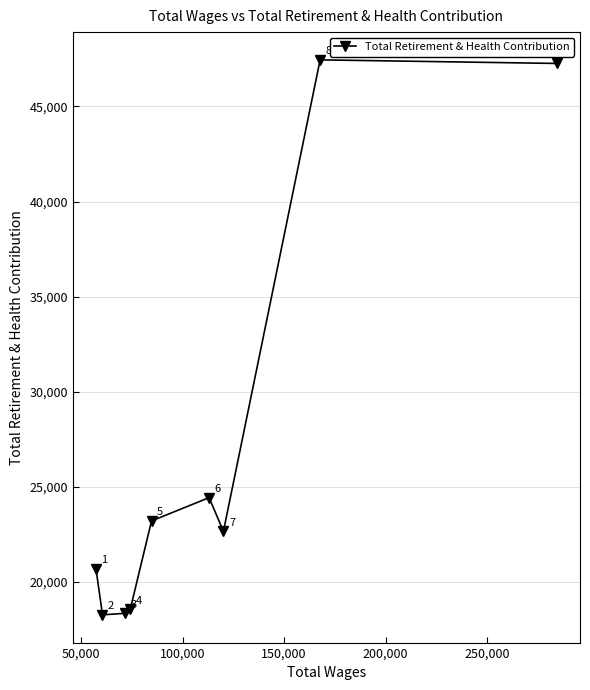

How many series are shown in this chart?

1